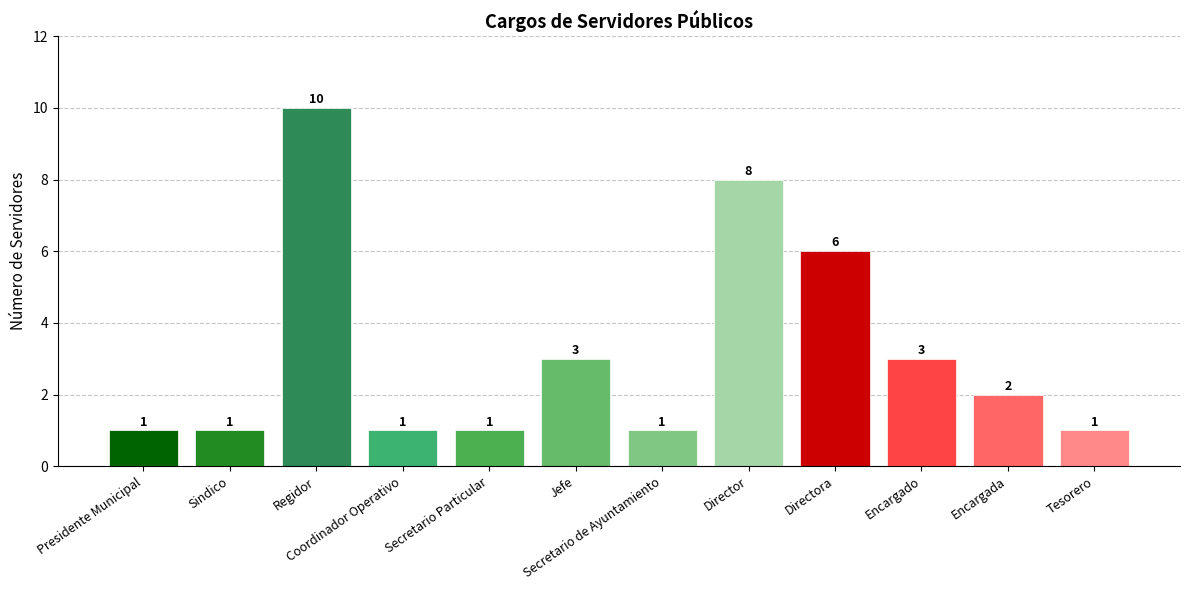

Does the chart contain stacked bars?

No